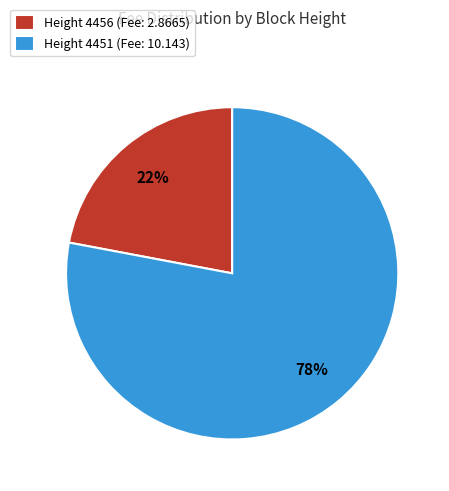

Rank the categories by value from lowest to highest.

Height 4456 (Fee: 2.8665), Height 4451 (Fee: 10.143)